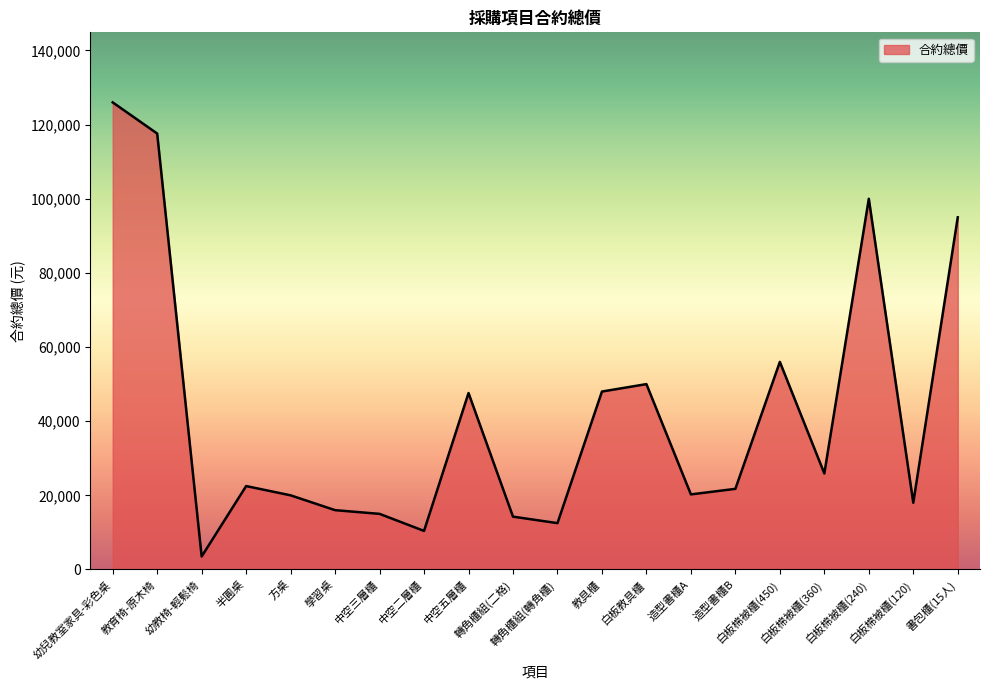

What is the difference between the maximum and minimum values?

122500